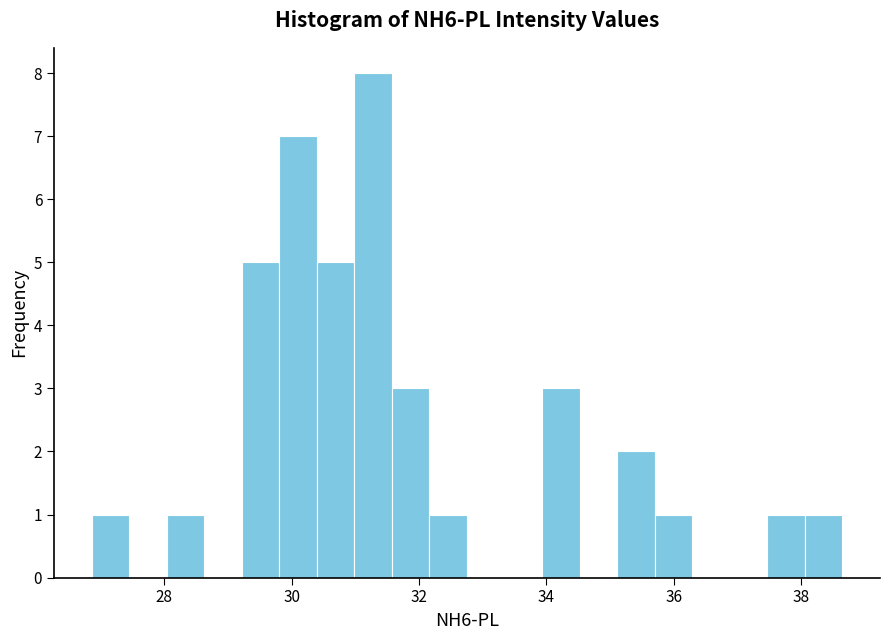

Around what value on the x-axis is the tallest bar? Give the approximate position of its centre, as read against the axis.

31.2